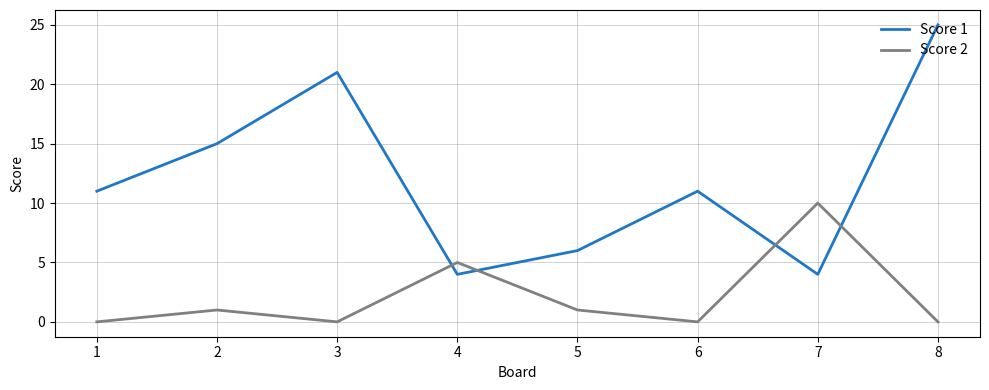

Rank the series at 1 from lowest to highest value.

Score 2, Score 1